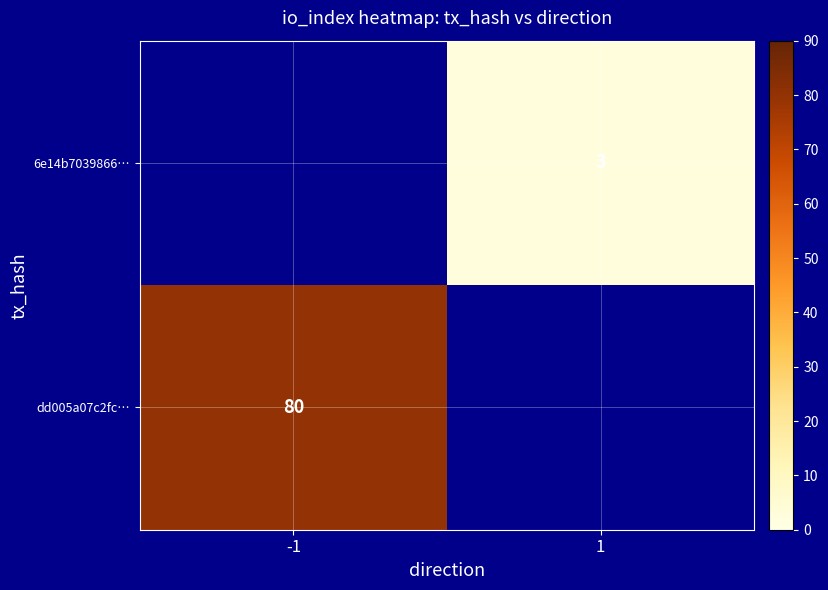

Which category has the lowest value across all series?

1